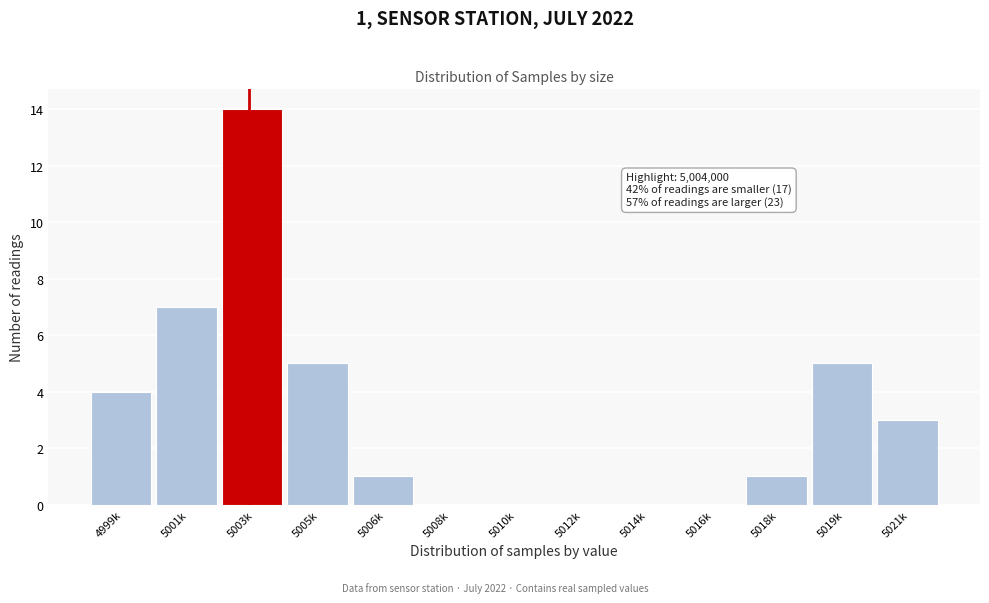

Reading left to right, what are all the values shown in this chart?

4999k=4	5001k=7	5003k=14	5005k=5	5006k=1	5008k=0	5010k=0	5012k=0	5014k=0	5016k=0	5018k=1	5019k=5	5021k=3